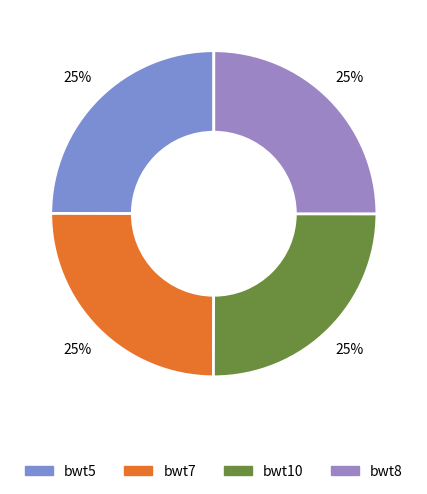

Is there any slice that represents more than half of the pie?

No